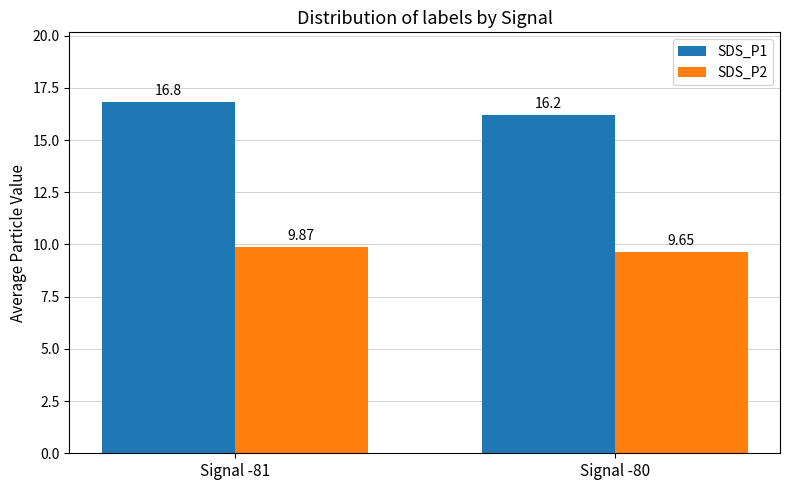

How many bars are there in total?

4